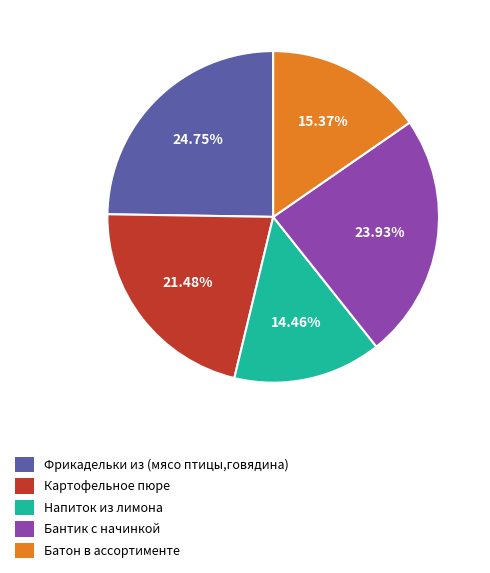

Does Бантик с начинкой represent more than half of the total?

No